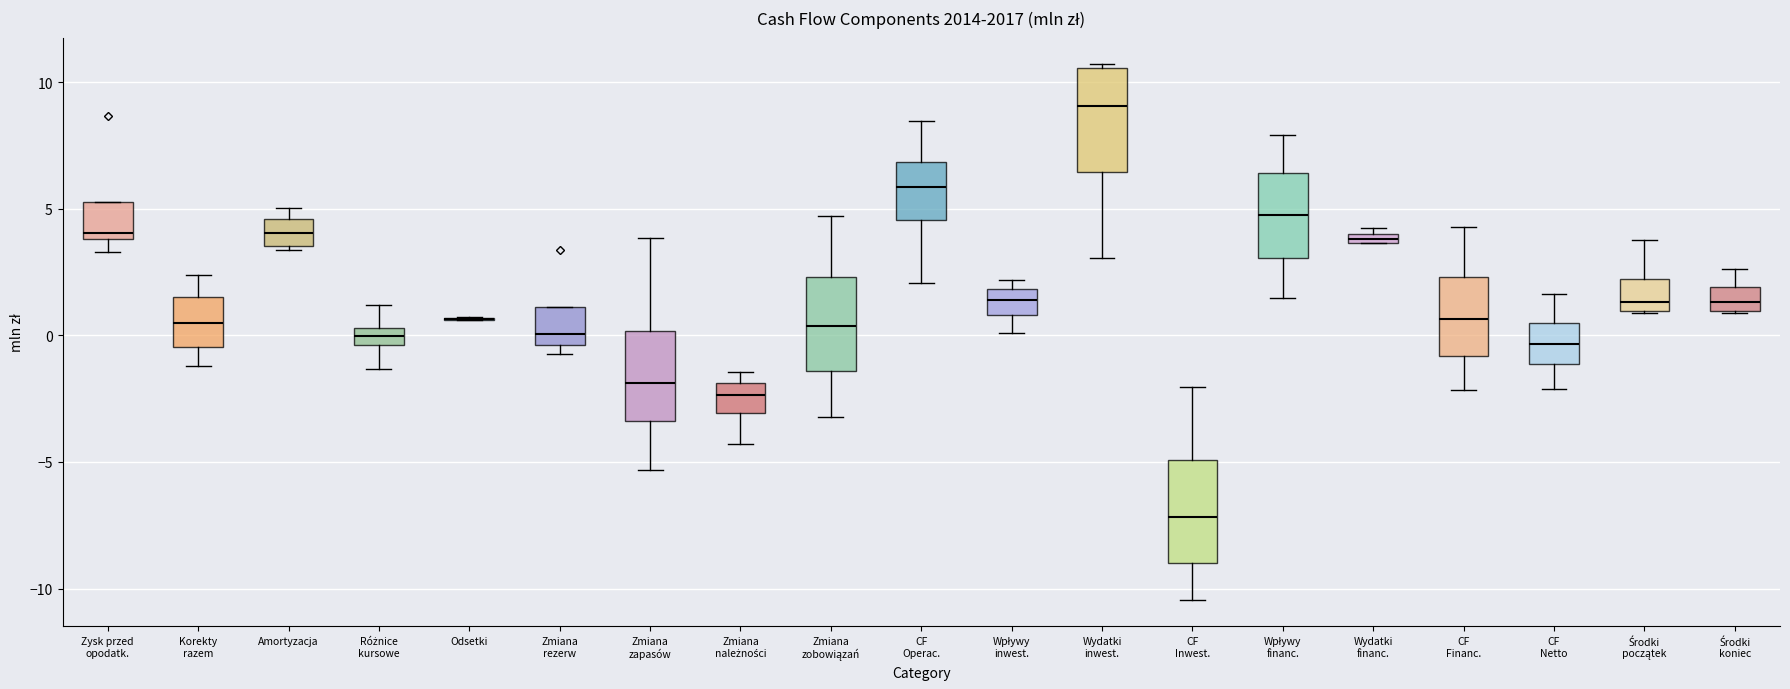

Where is the upper edge of the box for Amortyzacja on the y-axis? The values are not printed on the chart, so give them approximately, as read against the axis.

4.5